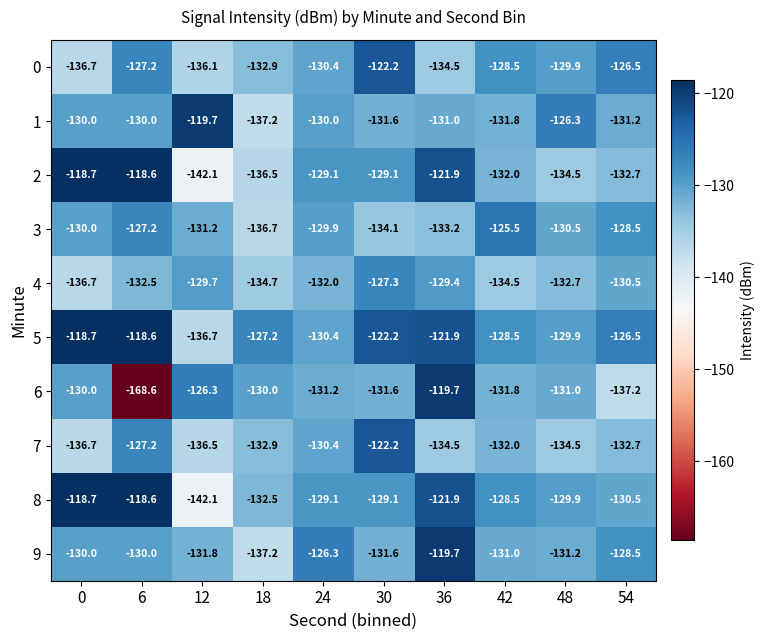

What is the difference between the 2 values at 36 and 18?

14.6